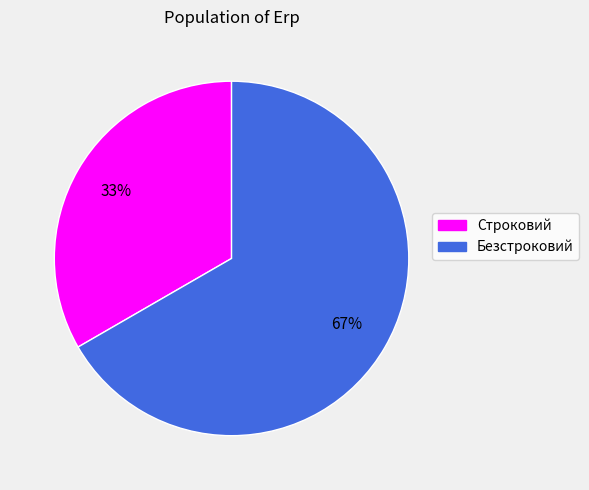

Do Безстроковий and Строковий together represent more than half of the pie?

Yes